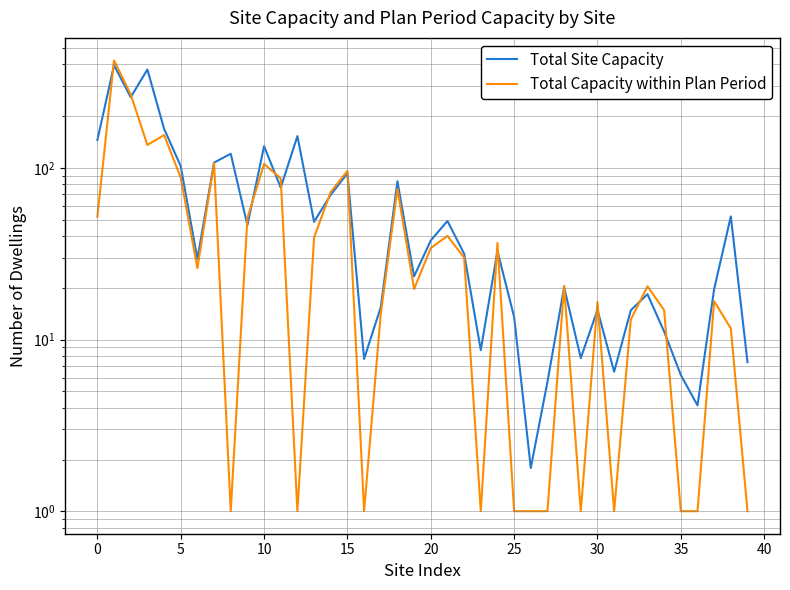

What value does the Total Site Capacity series have at 22?

31.6